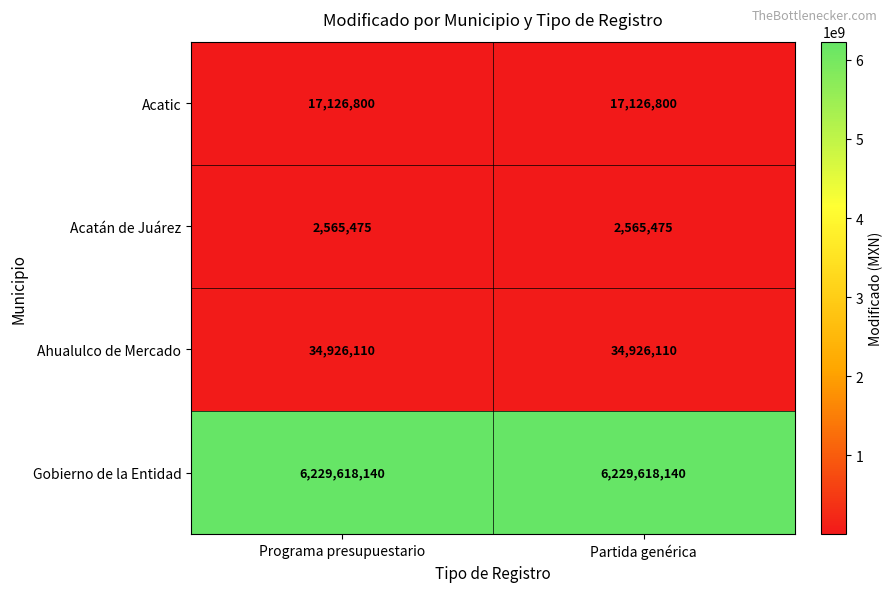

Reading right to left, what are all the values shown in this chart?

Acatic: 17126800	17126800
Acatán de Juárez: 2565475	2565475
Ahualulco de Mercado: 34926110	34926110
Gobierno de la Entidad: 6229618140	6229618140